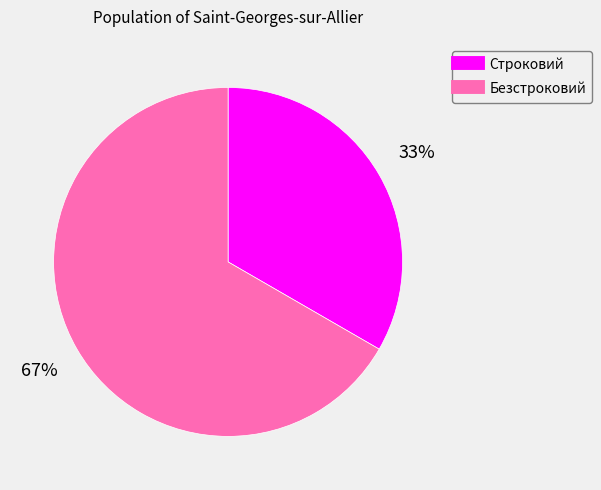

What is the ratio of the value at Безстроковий to the value at Строковий?

2.0